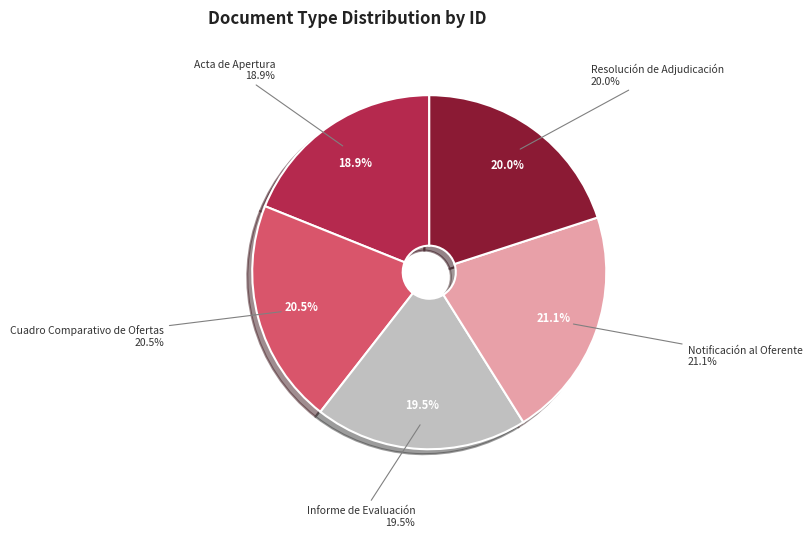

Count the number of slices in the pie.

5